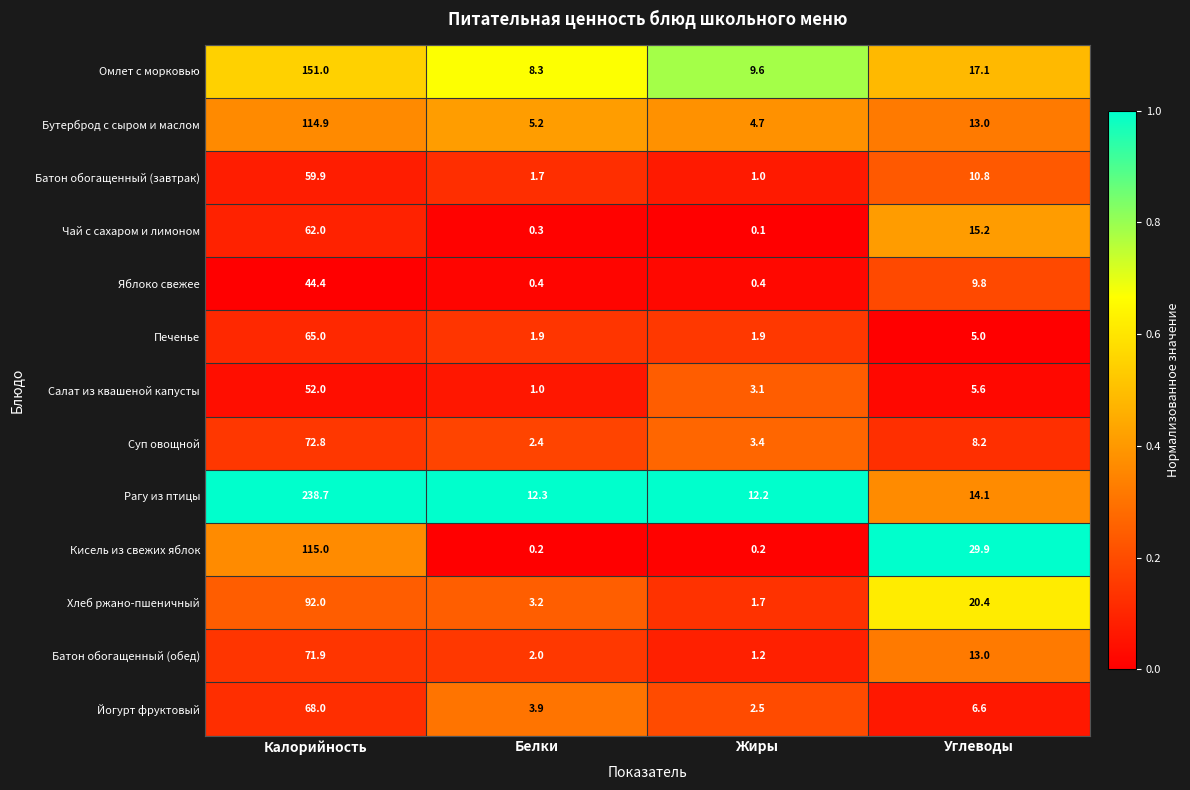

At how many categories does at least one series exceed 0?

4